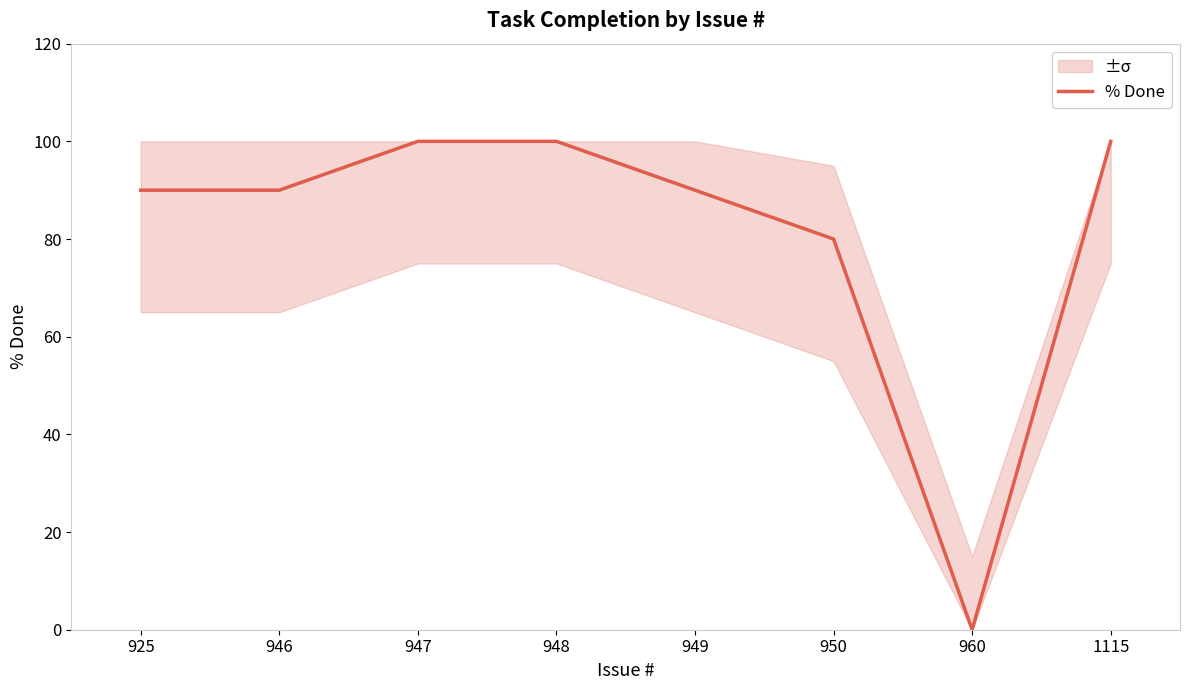

List the labels in order of value, smallest first.

960, 950, 925, 946, 949, 947, 948, 1115